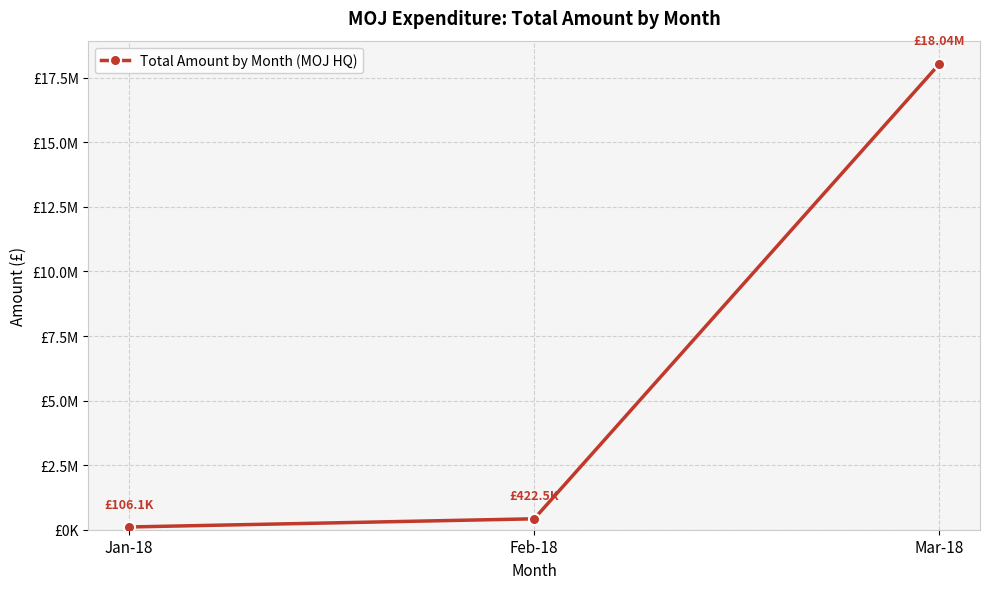

What is the value of the 2nd point from the left?

422504.6